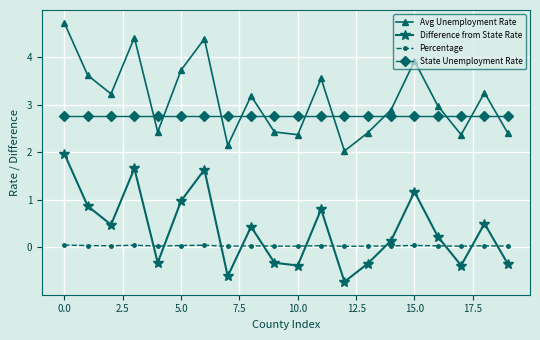

What is the maximum value for Avg Unemployment Rate?

4.7